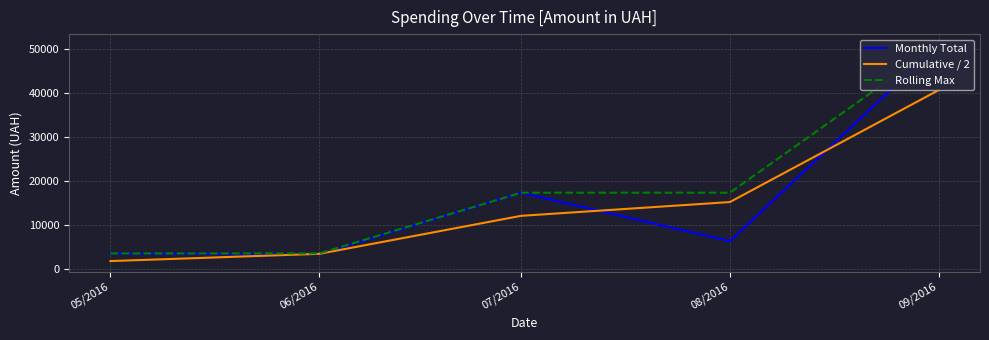

The Monthly Total series shows 17307.5 at 07/2016. True or false?

True